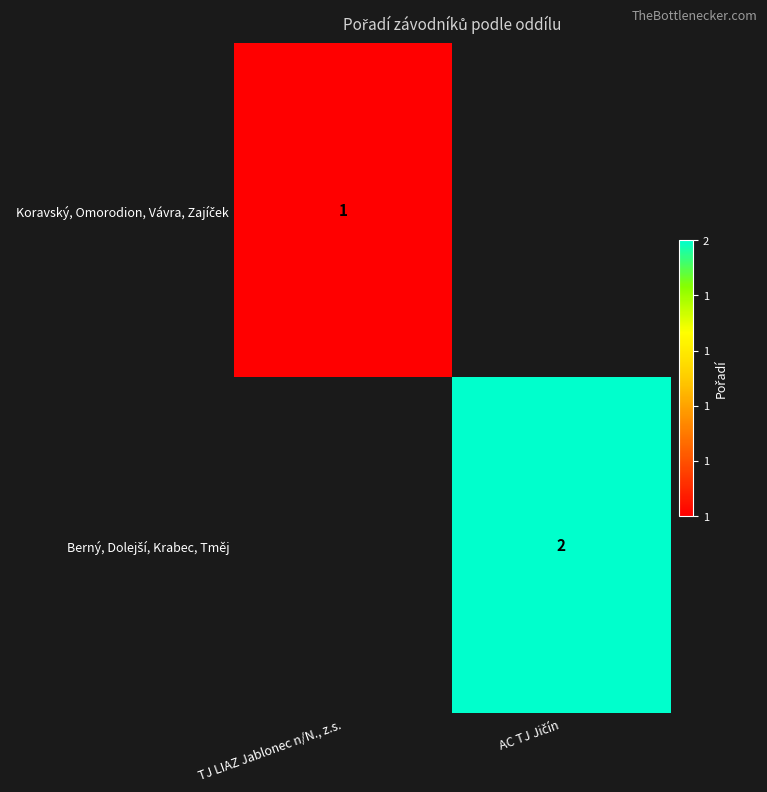

True or false: Berný, Dolejší, Krabec, Tměj has a value of 1 at 1.

False